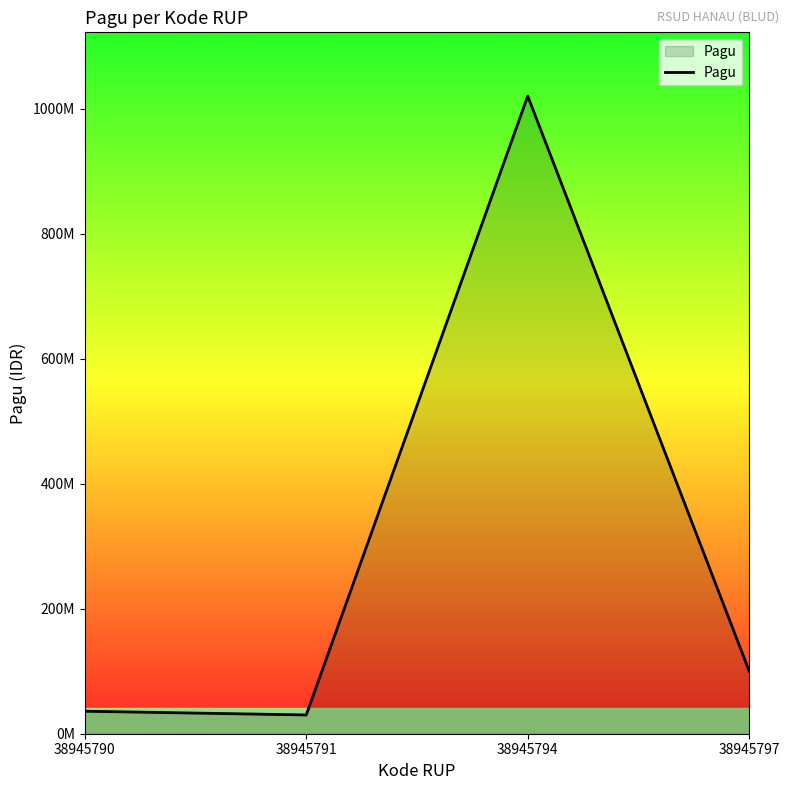

What is the value of the 2nd point from the left?

30000000